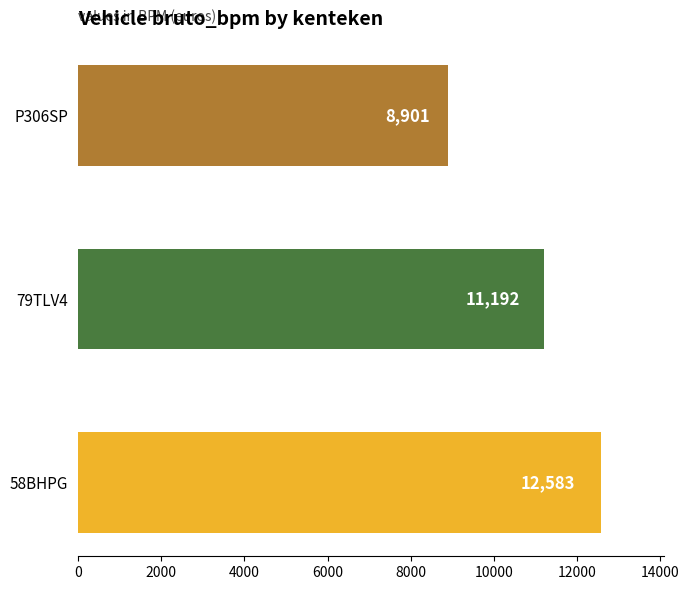

List the labels in order of value, smallest first.

P306SP, 79TLV4, 58BHPG